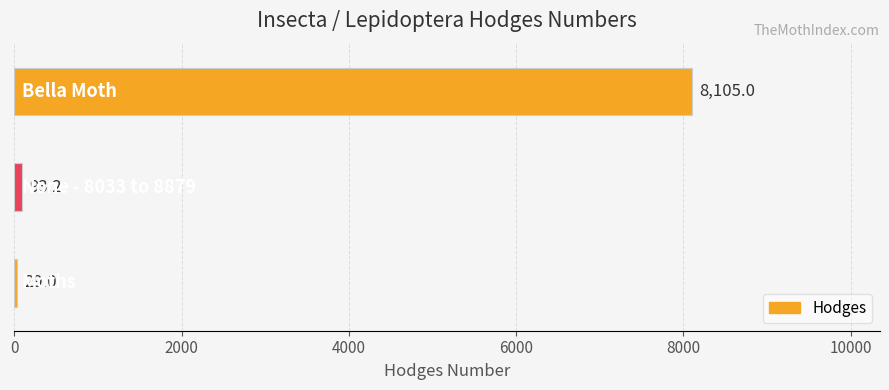

What is the greatest value displayed?

8105.0